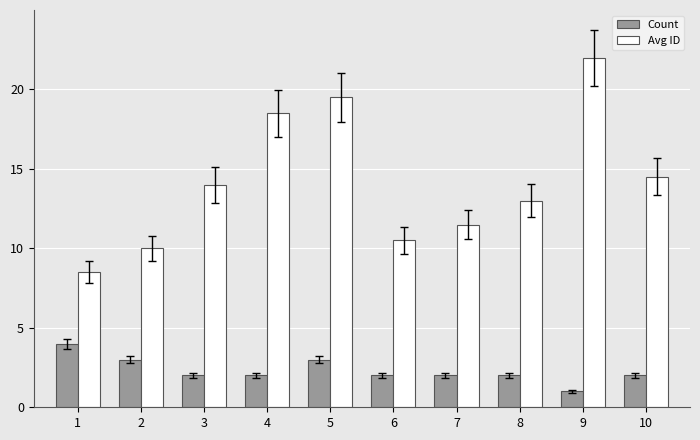

What is the sum of the Count values at 5 and 2?

6.0